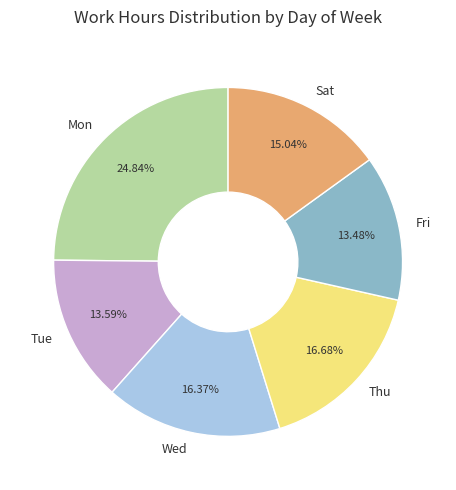

Between Thu and Fri, which is larger?

Thu